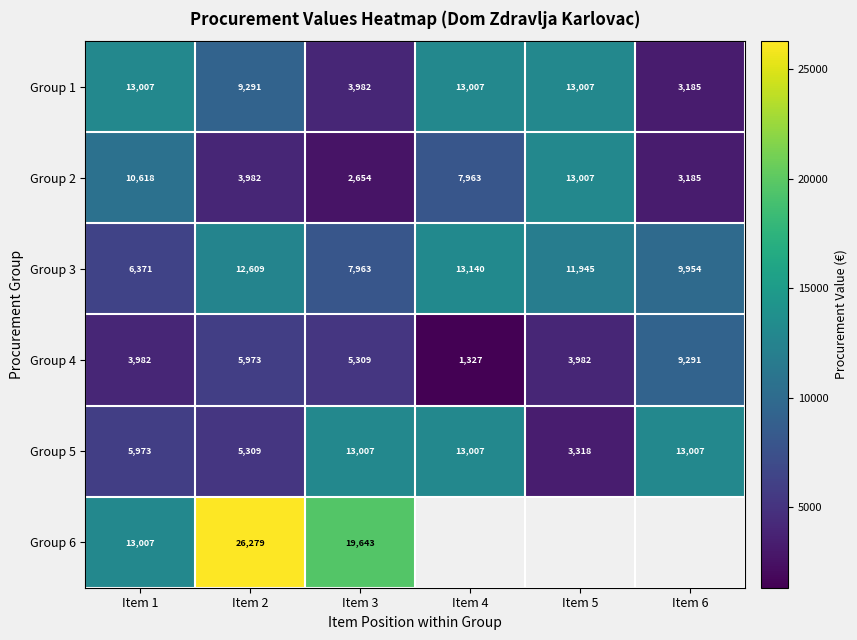

What is the difference between the second highest and second lowest values in the Group 2 series?

7432.5